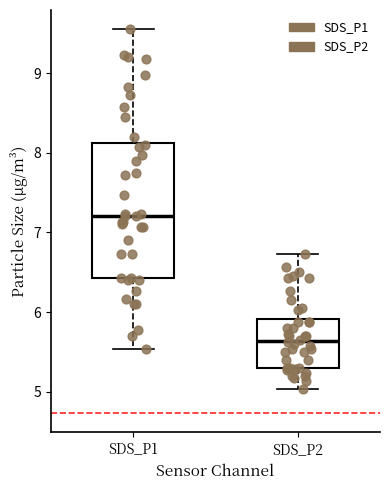

Where is the lower edge of the box for SDS_P1 on the y-axis? The values are not printed on the chart, so give them approximately, as read against the axis.

6.4